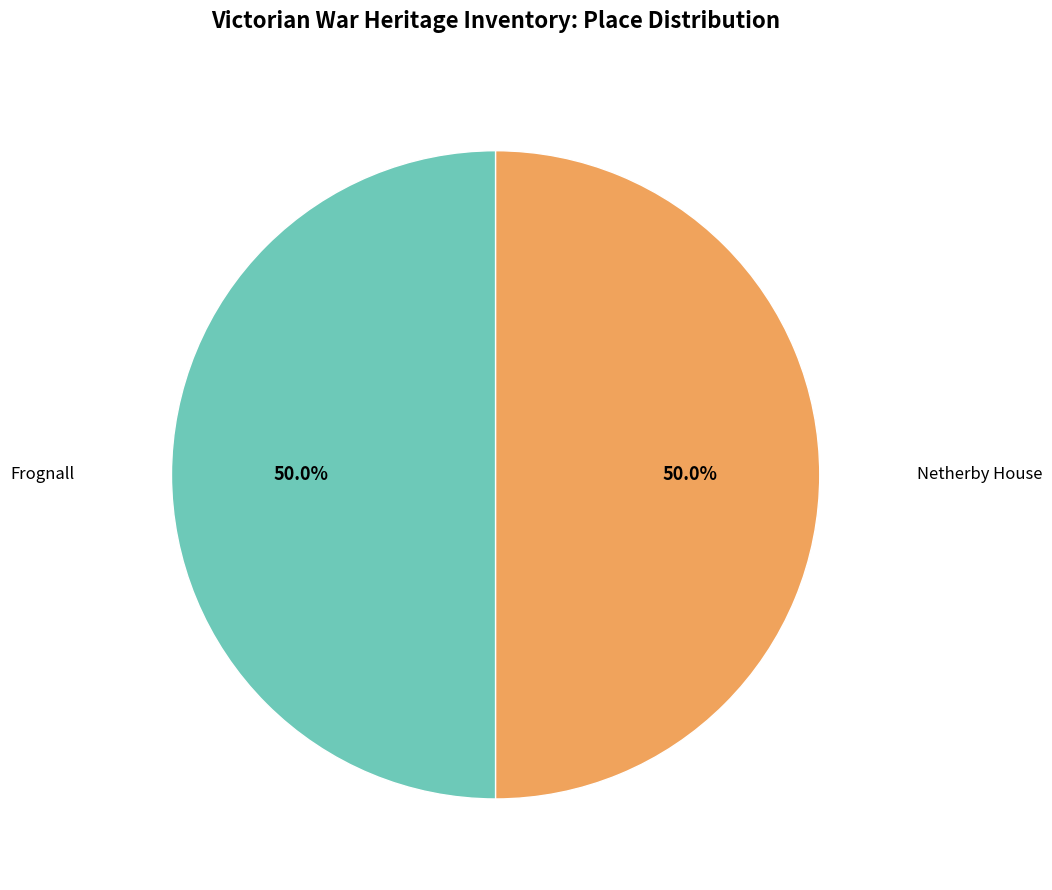

Combined, what portion of the pie is Netherby House and Frognall?

100.0%